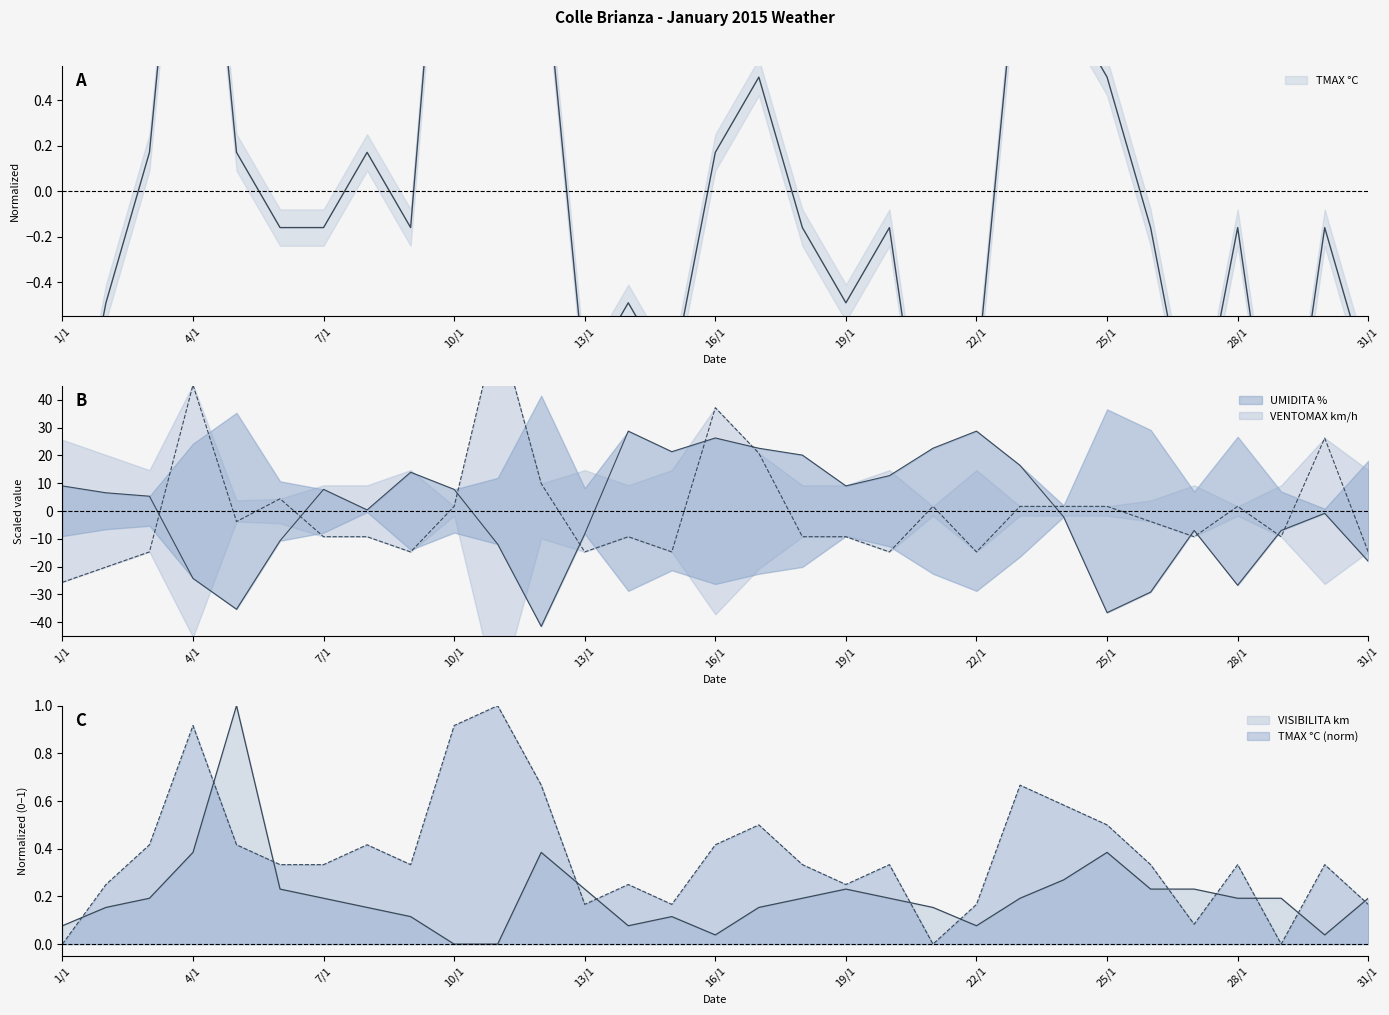

What is the highest value of the UMIDITA % series?

28.7